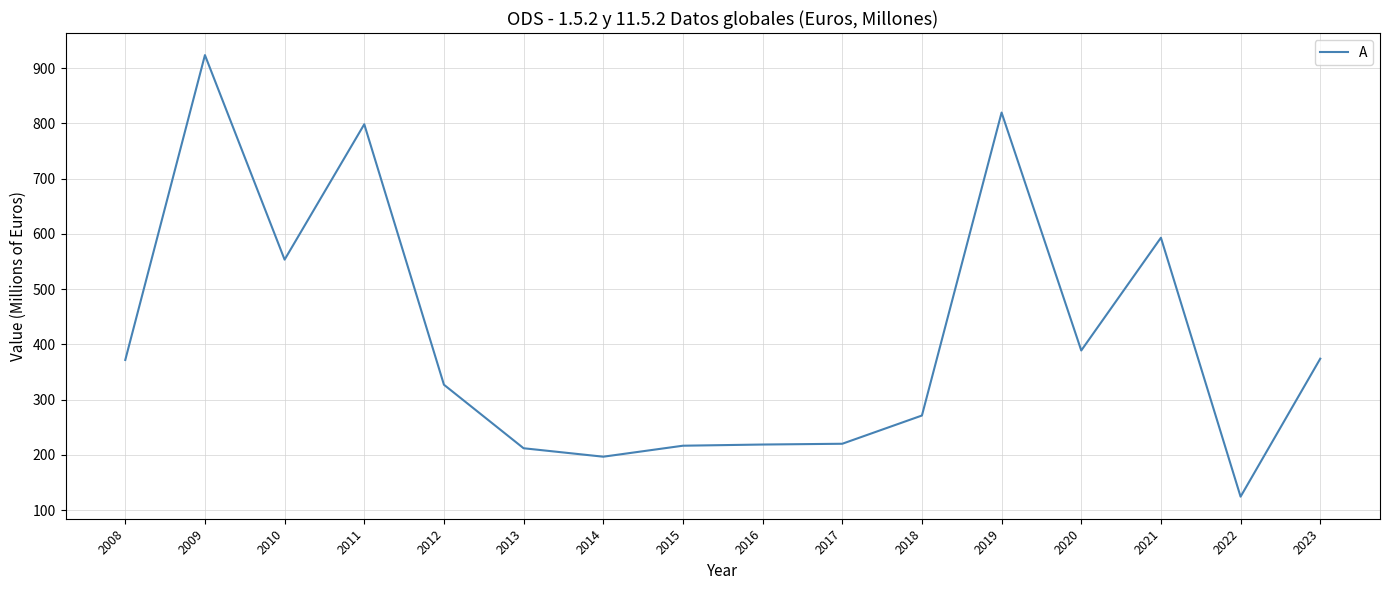

How many categories are shown in the chart?

16